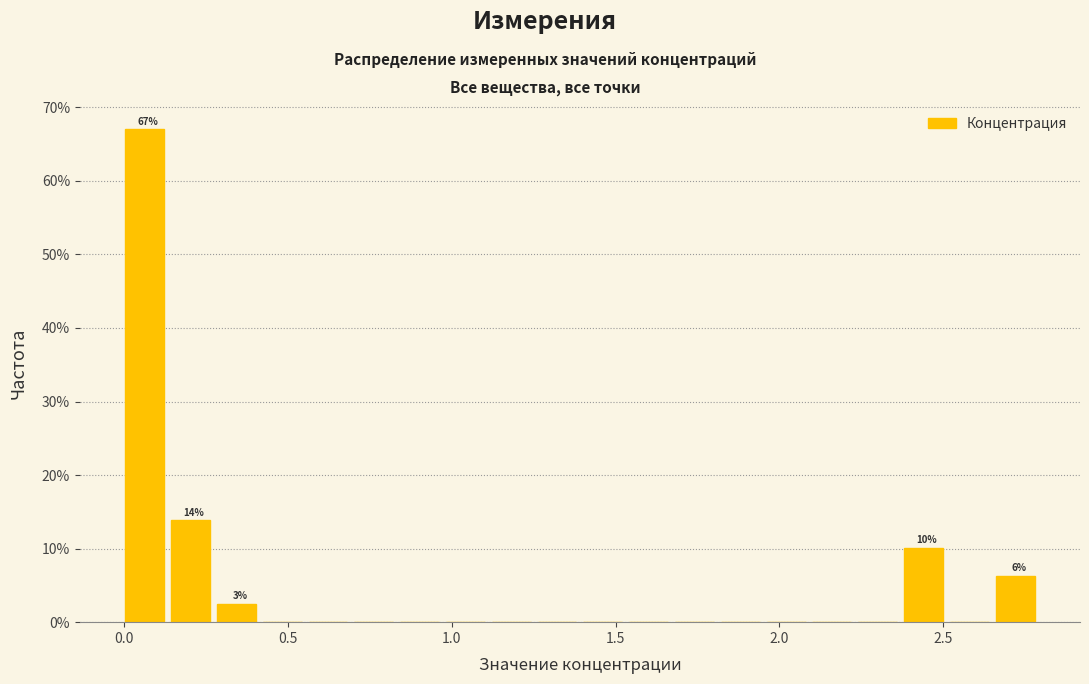

Around what value on the x-axis is the tallest bar? Give the approximate position of its centre, as read against the axis.

0.05